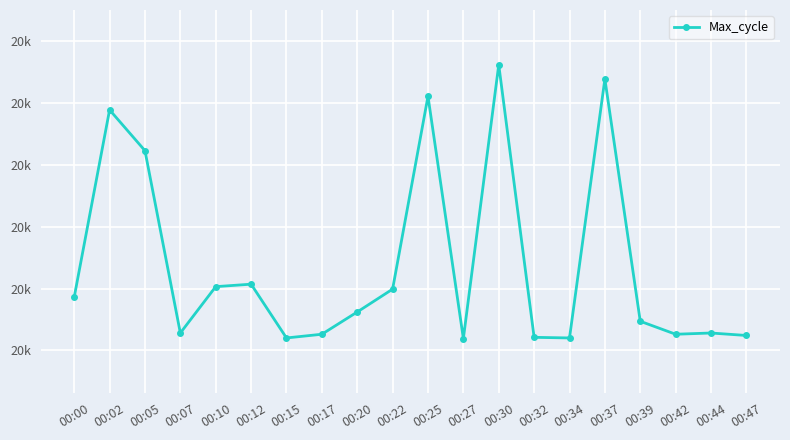

At which label is the value closest to 20240?

00:05